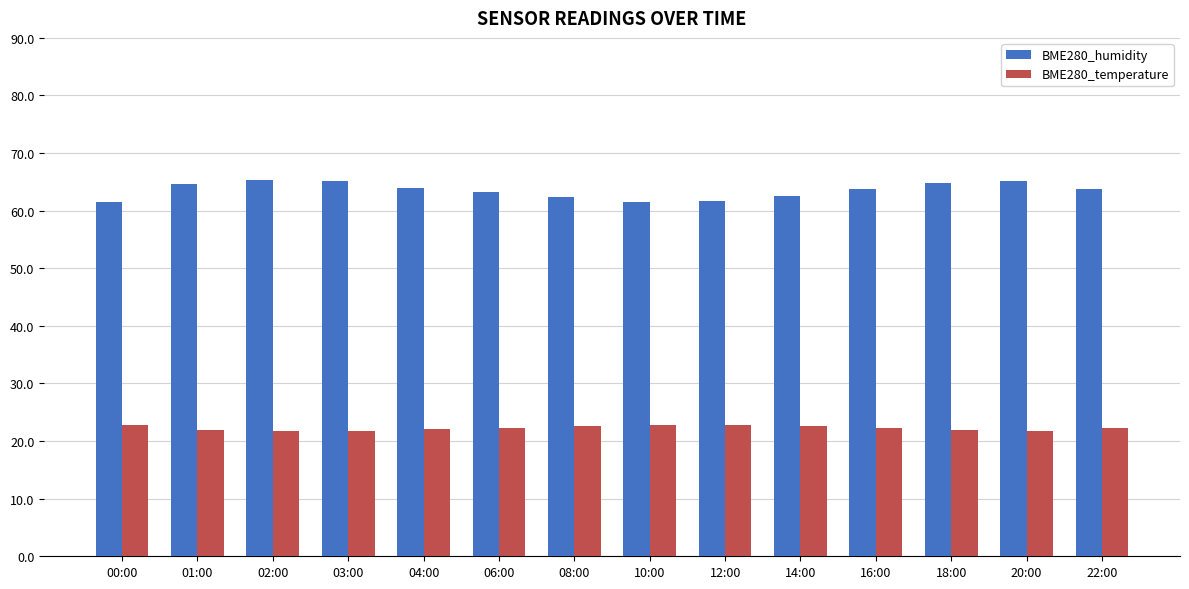

What is the difference between the highest and lowest values at 22:00?

41.6